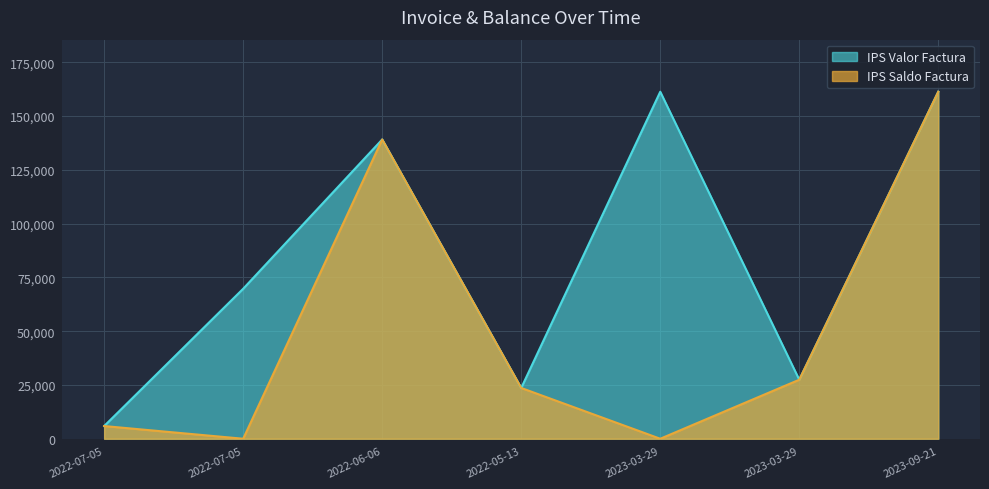

What are all the series names shown in the legend?

IPS Valor Factura, IPS Saldo Factura